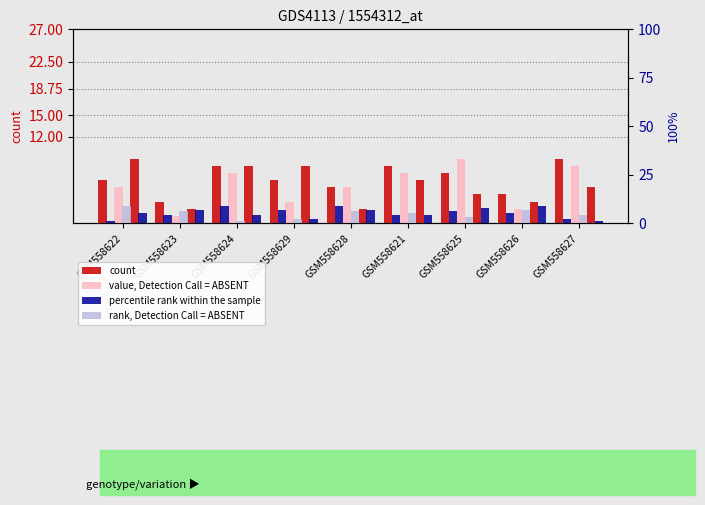

What is the label of the 8th bar from the left?

GSM558626